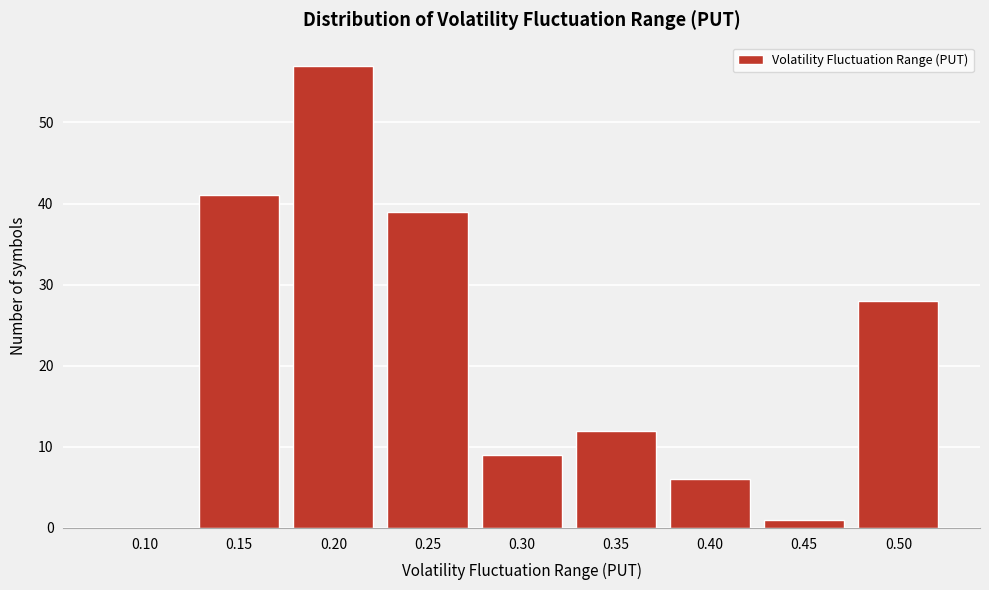

Reading left to right, transcribe all the data shown in this chart.

0.10=0	0.15=41	0.20=57	0.25=39	0.30=9	0.35=12	0.40=6	0.45=1	0.50=28